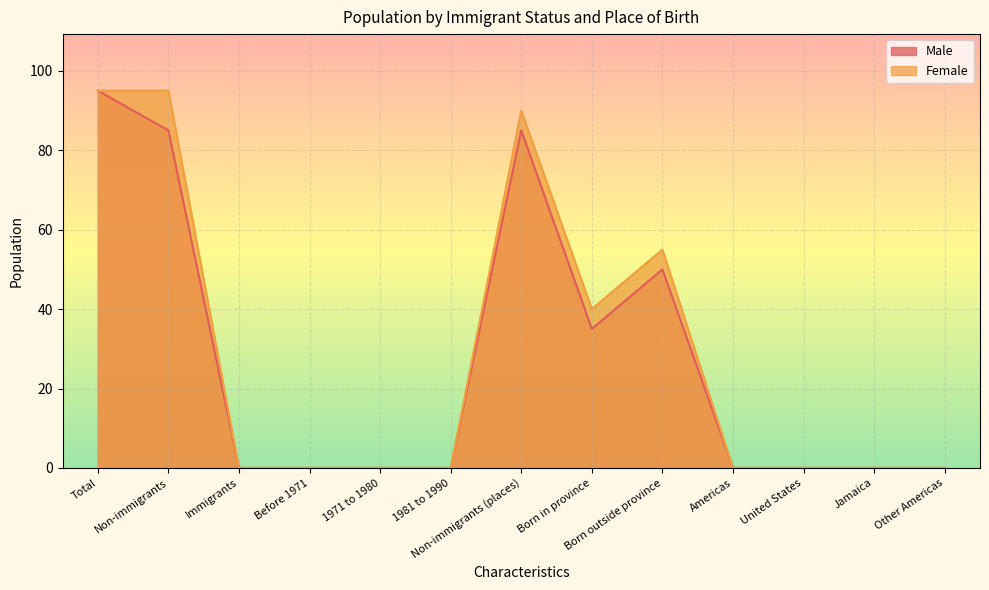

At which category is the sum across all series the highest?

Total